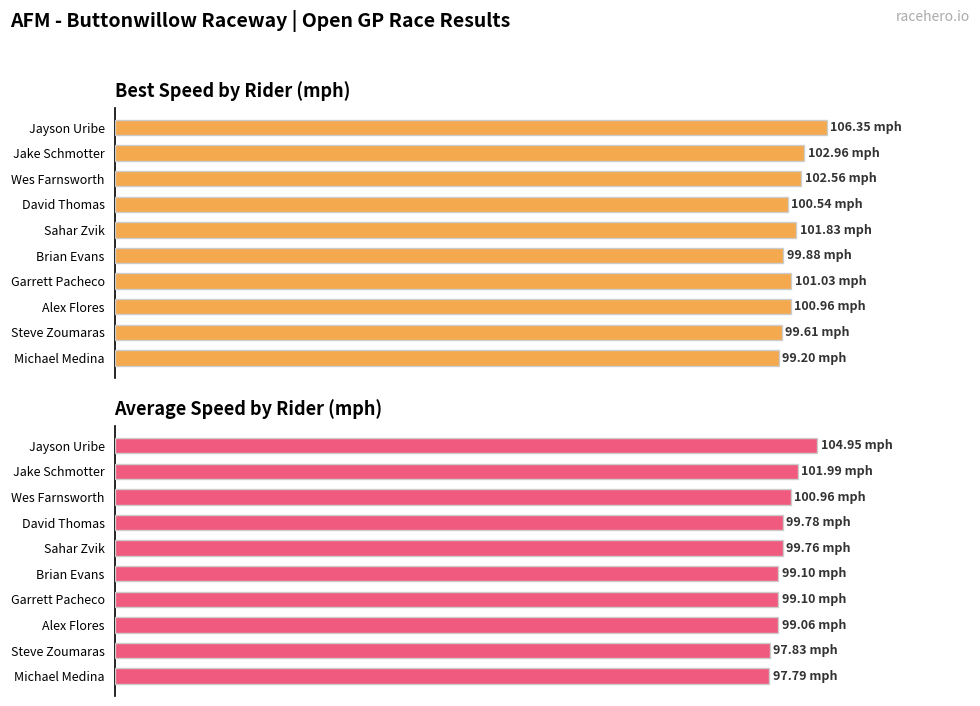

What is the difference between the Best Speed values at Michael Medina and Steve Zoumaras?

0.4